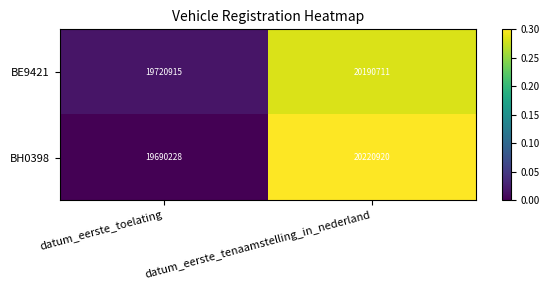

Rank the series at datum_eerste_toelating from highest to lowest value.

BE9421, BH0398